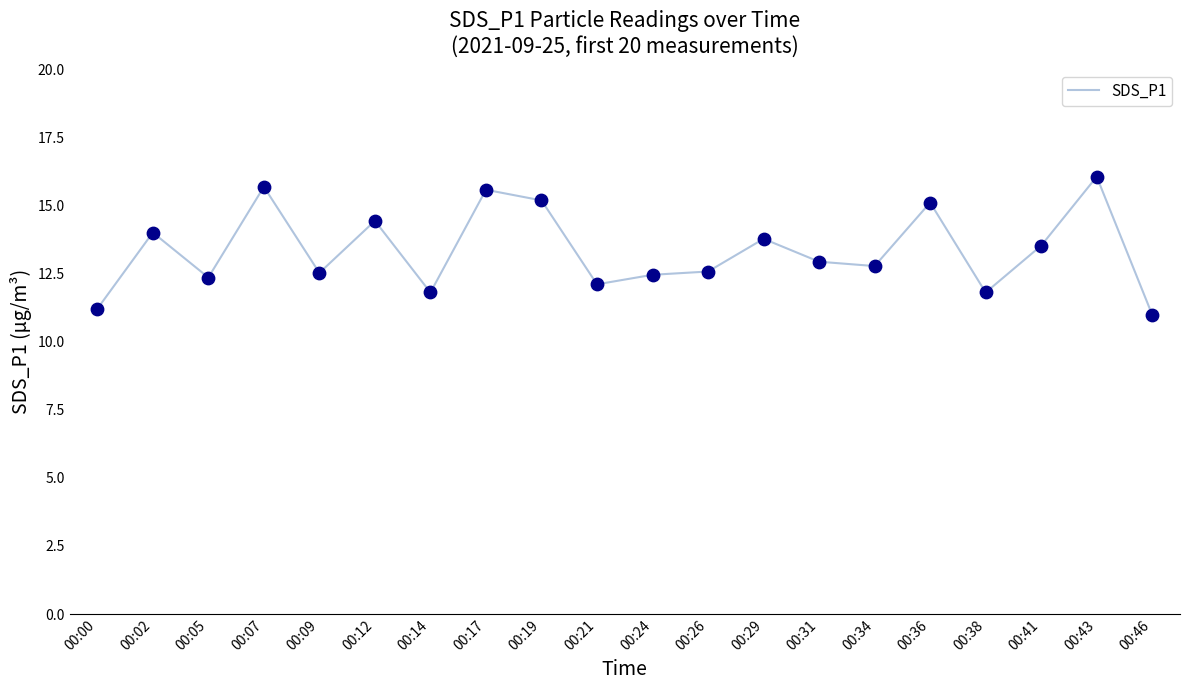

What is the change in value from 00:02 to 00:19?

+1.2